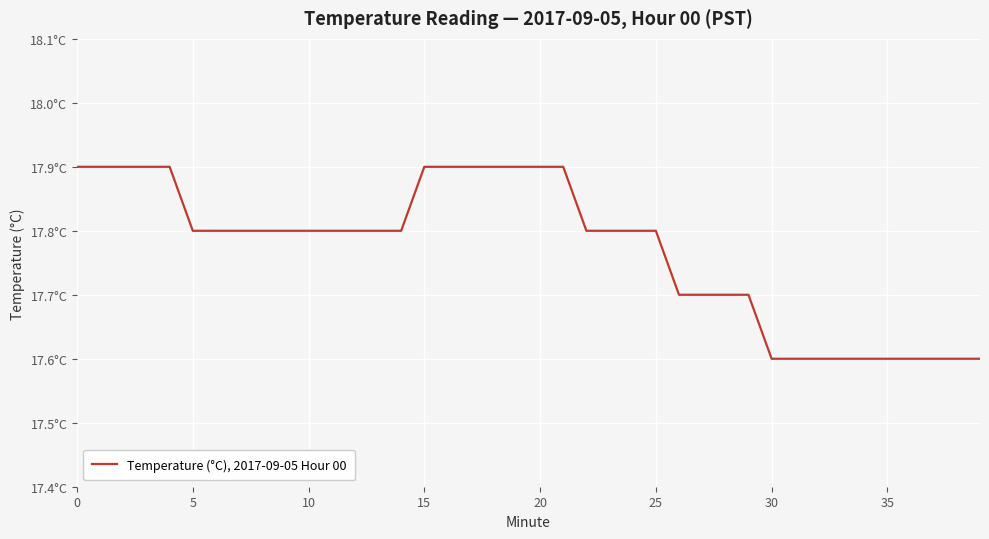

Does the chart have visible grid lines?

Yes